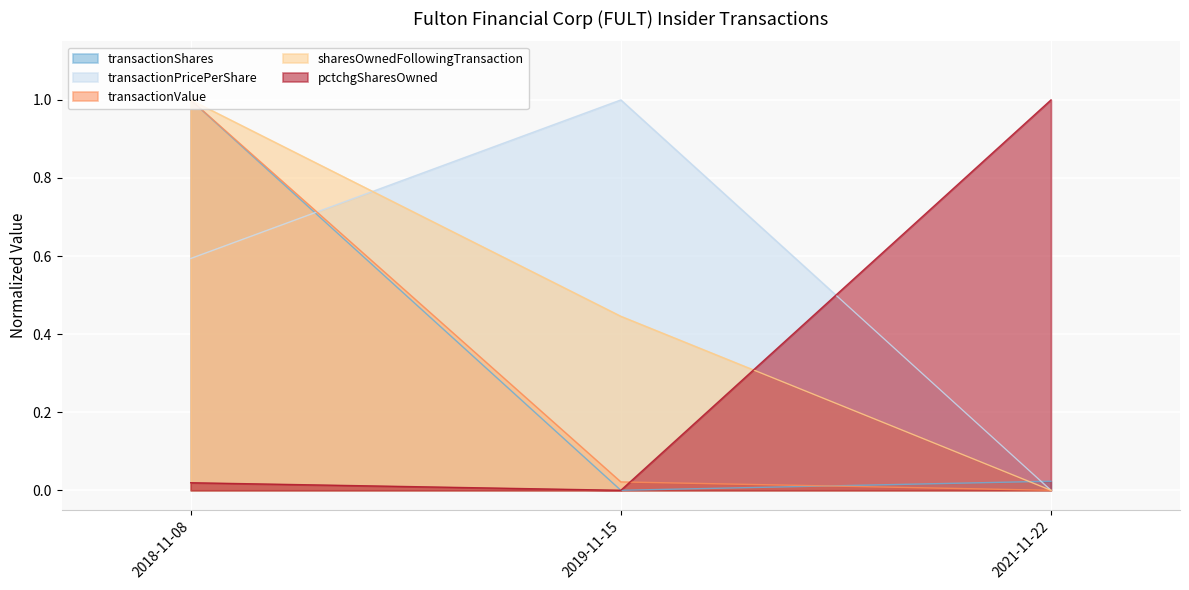

The sharesOwnedFollowingTransaction series shows 0.4 at 2019-11-15. True or false?

True